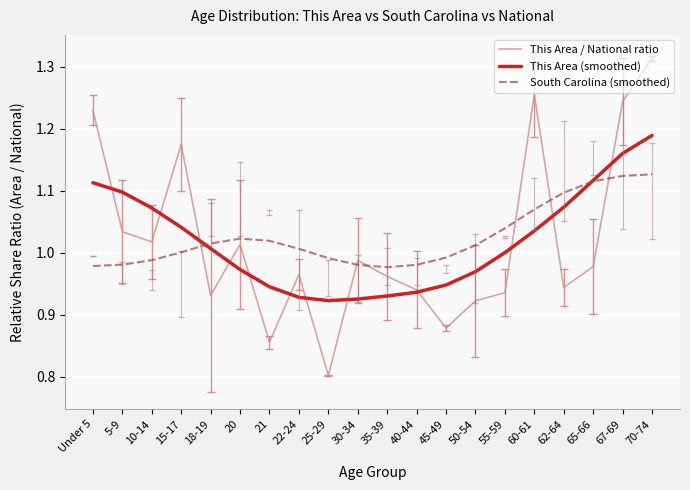

Rank the series by their maximum value, from lowest to highest.

South Carolina (smoothed), This Area (smoothed), This Area / National ratio